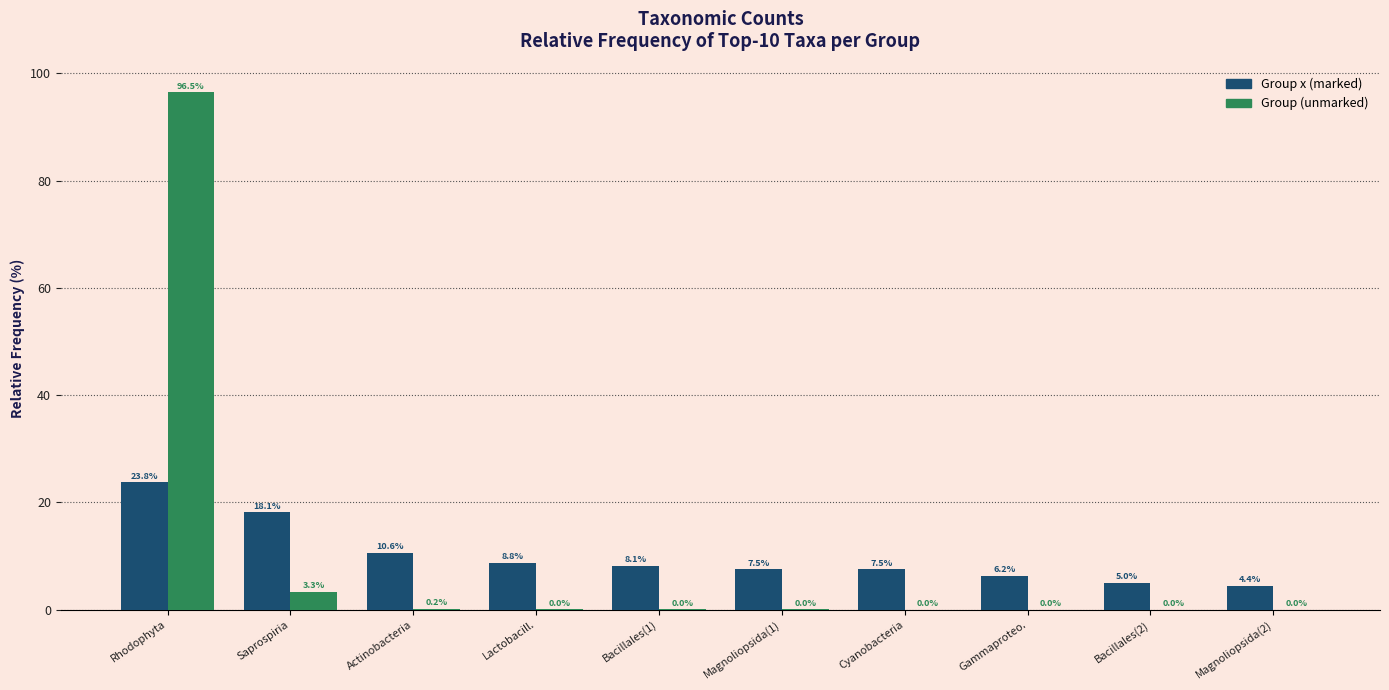

What are all the series names shown in the legend?

Group x (marked), Group (unmarked)